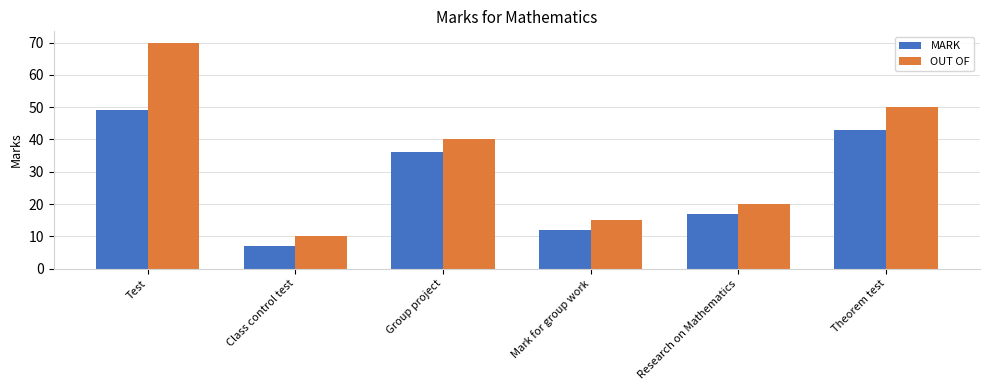

Rank the series by their average value, from highest to lowest.

OUT OF, MARK